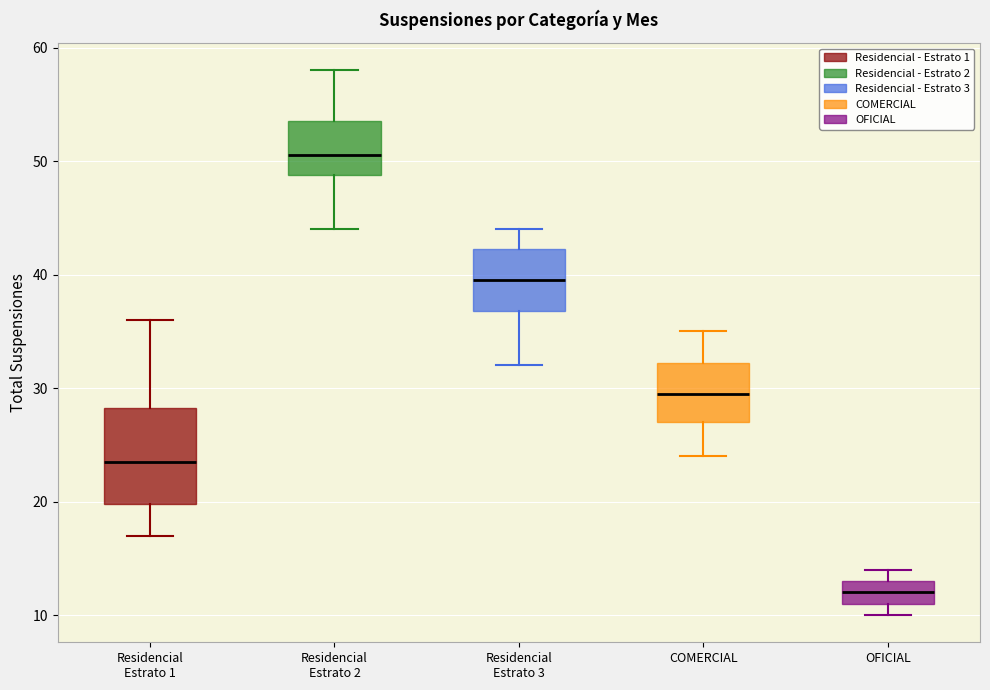

Reading left to right, read every box against the y-axis: the position of its median line, the range the box covers, and the ends of its whiskers. The values are not printed on the chart, so give them approximately, as read against the axis.

Residencial Estrato 1: median 24, box 20 to 28, whiskers 17 to 36
Residencial Estrato 2: median 51, box 49 to 54, whiskers 44 to 58
Residencial Estrato 3: median 40, box 37 to 42, whiskers 32 to 44
COMERCIAL: median 30, box 27 to 32, whiskers 24 to 35
OFICIAL: median 12, box 11 to 13, whiskers 10 to 14